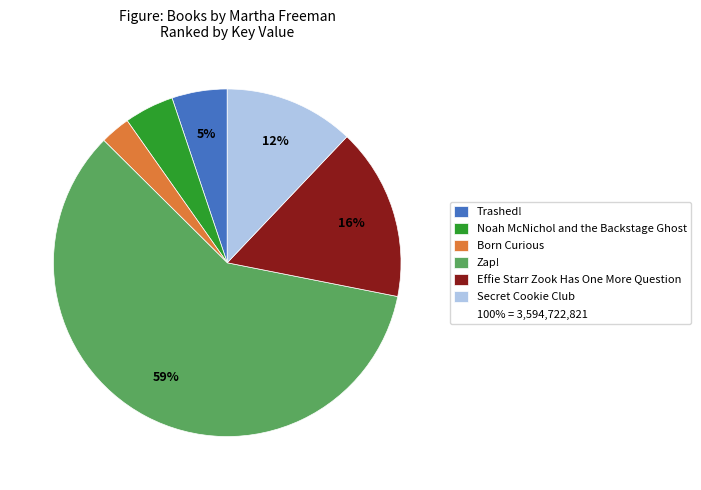

Does any single category account for the majority?

Yes